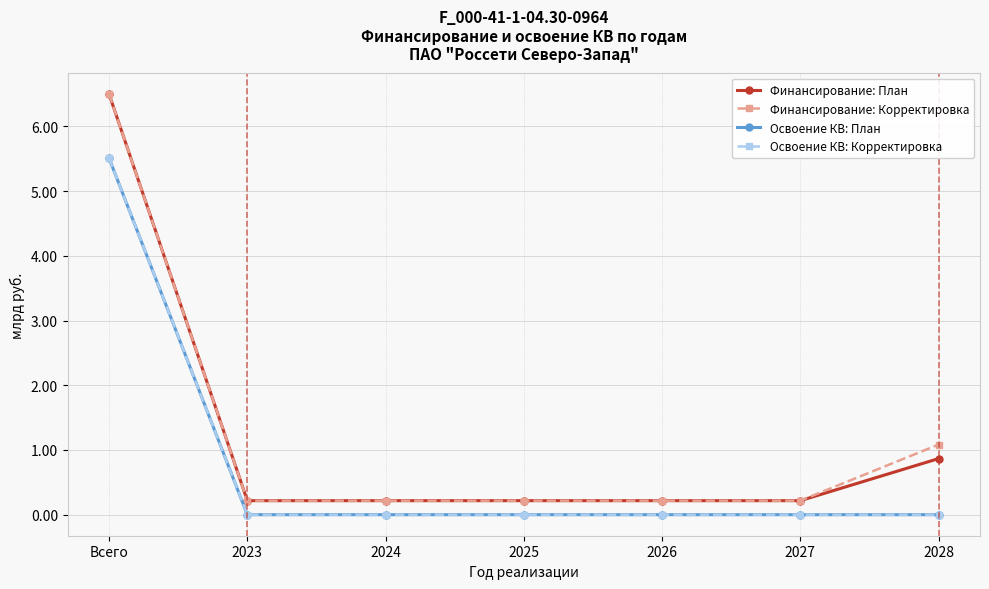

Which series changed the most between 2023 and 2024?

Финансирование: План